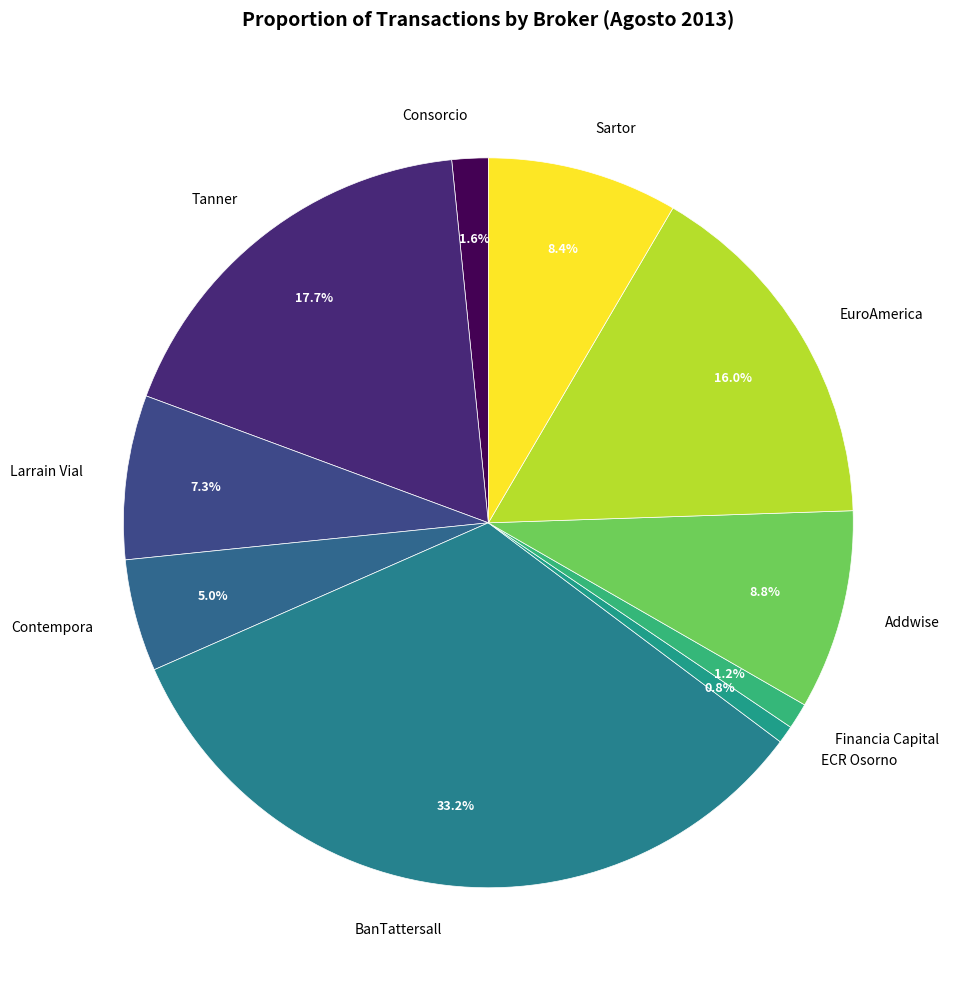

True or false: Sartor accounts for 23% of the total.

False